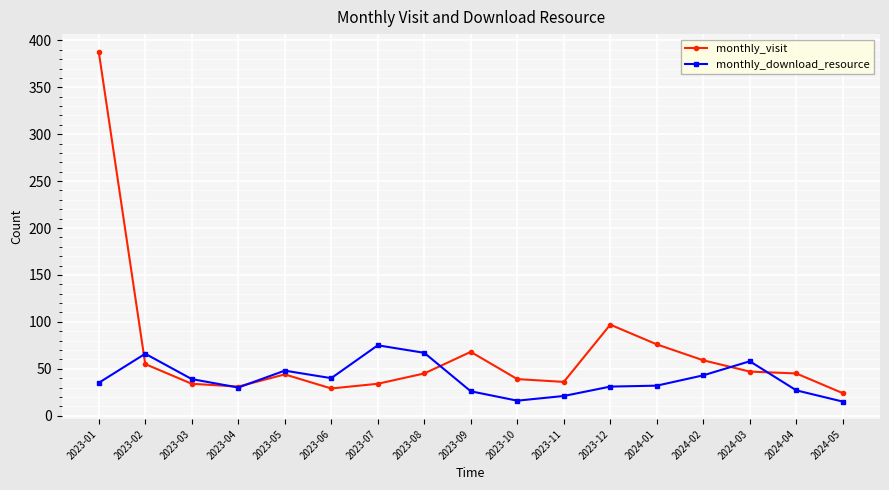

Where is monthly_visit nearest to the value 206?

2023-12